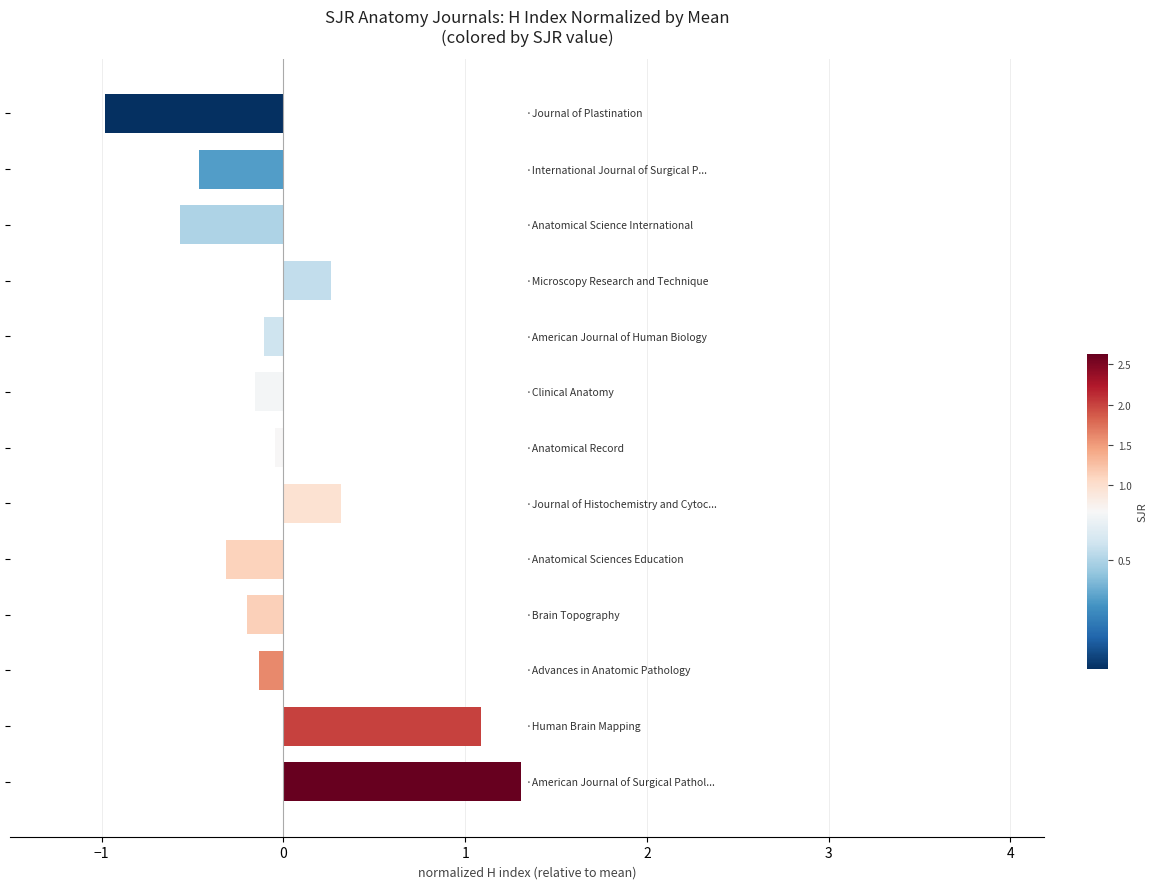

What is the difference between the second highest and second lowest values?

1.7